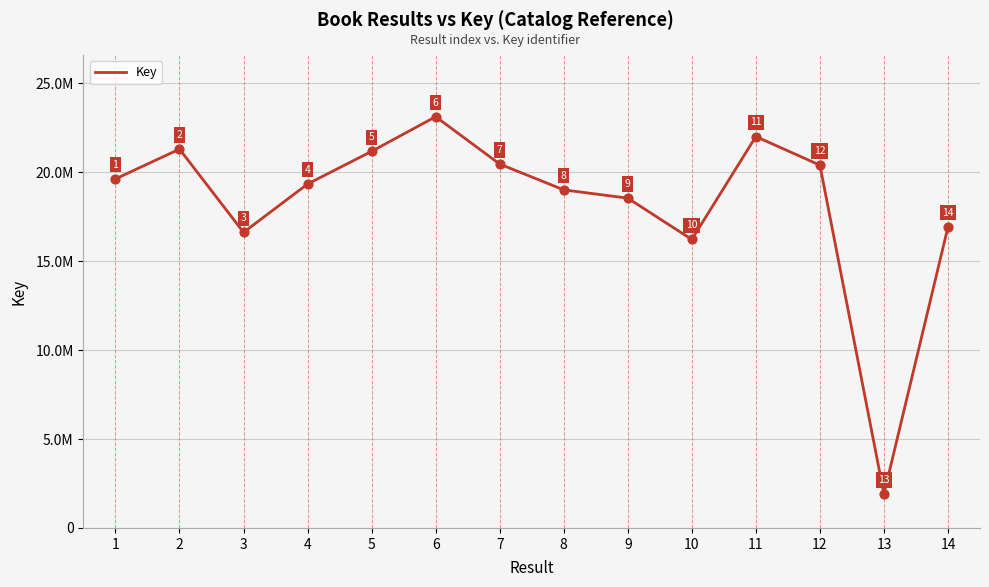

What is the ratio of the value at 7 to the value at 4?

1.1